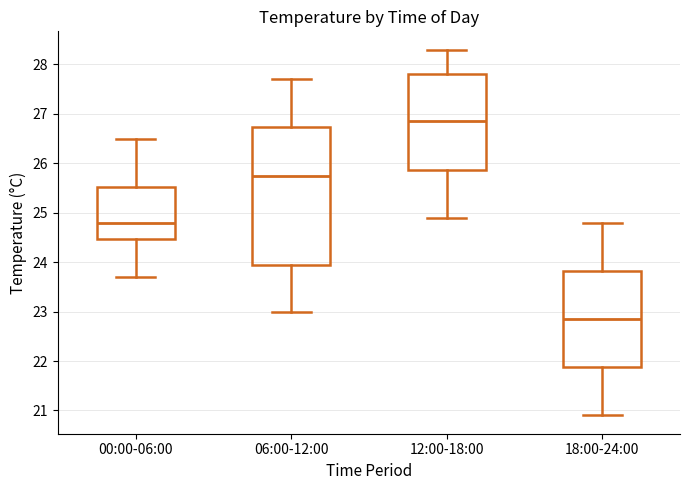

Reading left to right, transcribe this box plot: for each box, give where its median line is, the range the box spans, and where its two whiskers end, as read against the y-axis. The values are not printed on the chart, so give them approximately, as read against the axis.

00:00-06:00: median 24.8, box 24.5 to 25.5, whiskers 23.7 to 26.5
06:00-12:00: median 25.8, box 24.0 to 26.7, whiskers 23.0 to 27.7
12:00-18:00: median 26.9, box 25.9 to 27.8, whiskers 24.9 to 28.3
18:00-24:00: median 22.9, box 21.9 to 23.8, whiskers 20.9 to 24.8